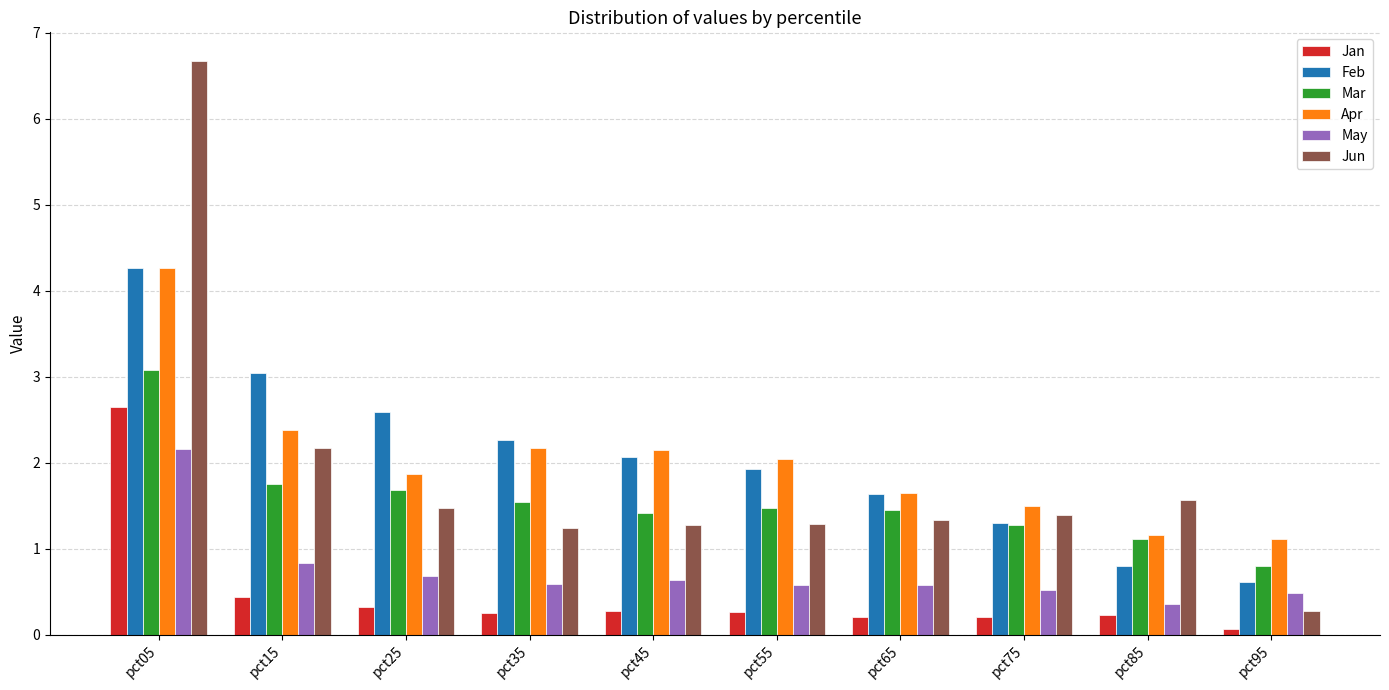

What is the lowest value of the May series?

0.4